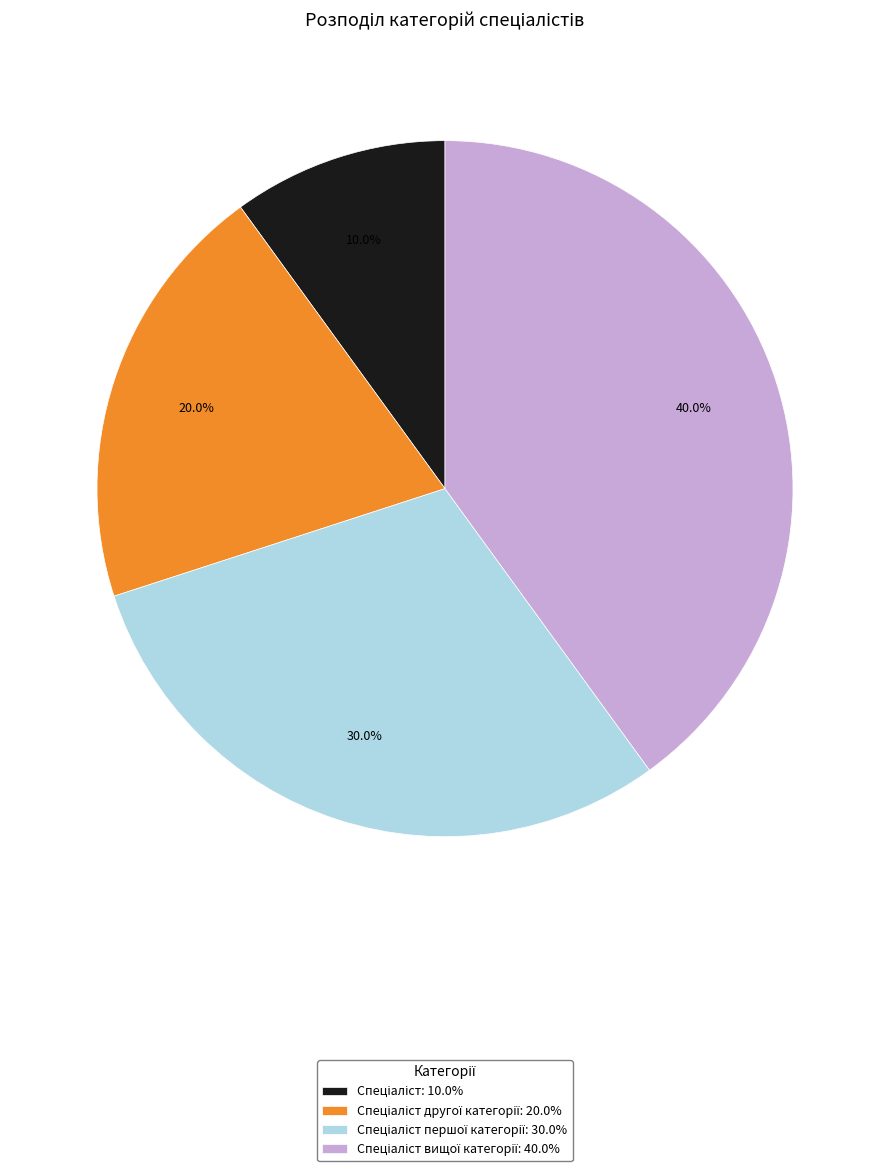

Is there a majority slice in this chart?

No